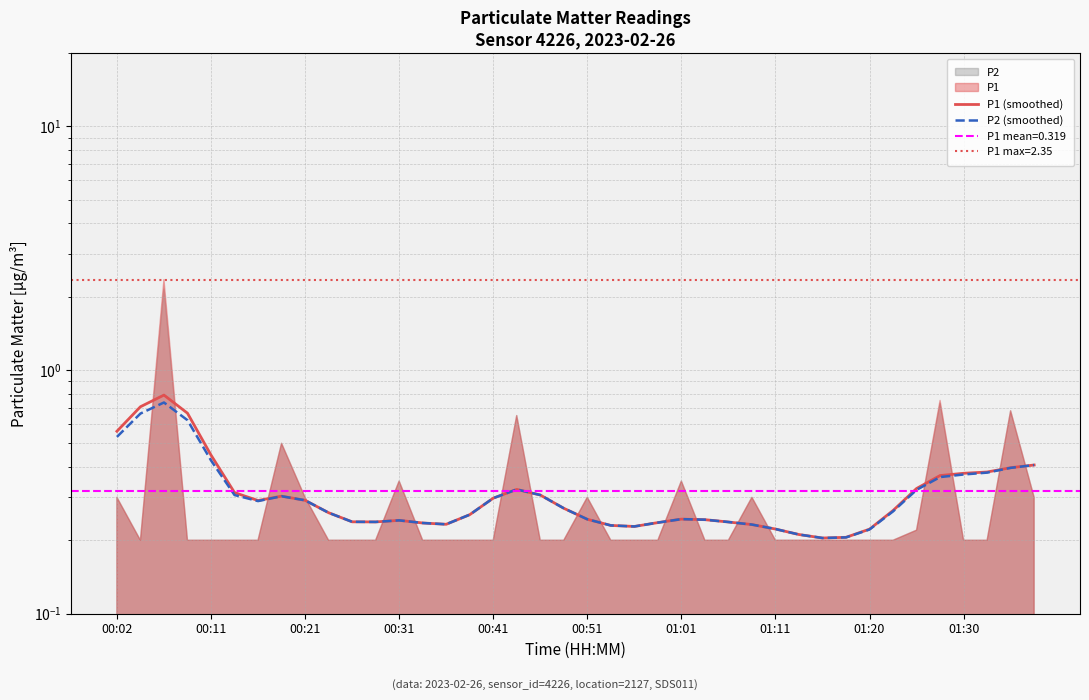

True or false: P1 (smoothed) has more than 1 interior local peaks.

True